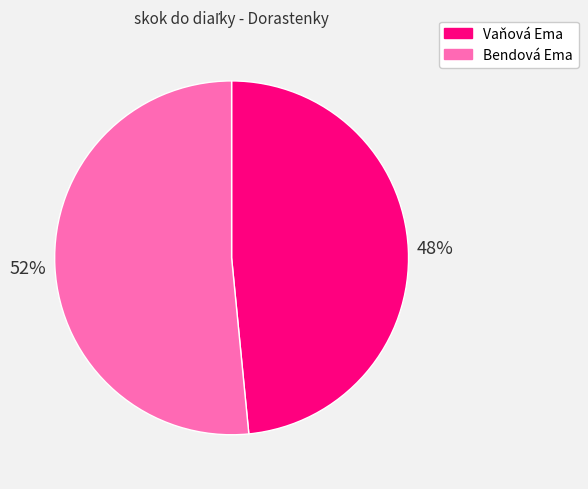

Do Vaňová Ema and Bendová Ema together represent more than half of the pie?

Yes